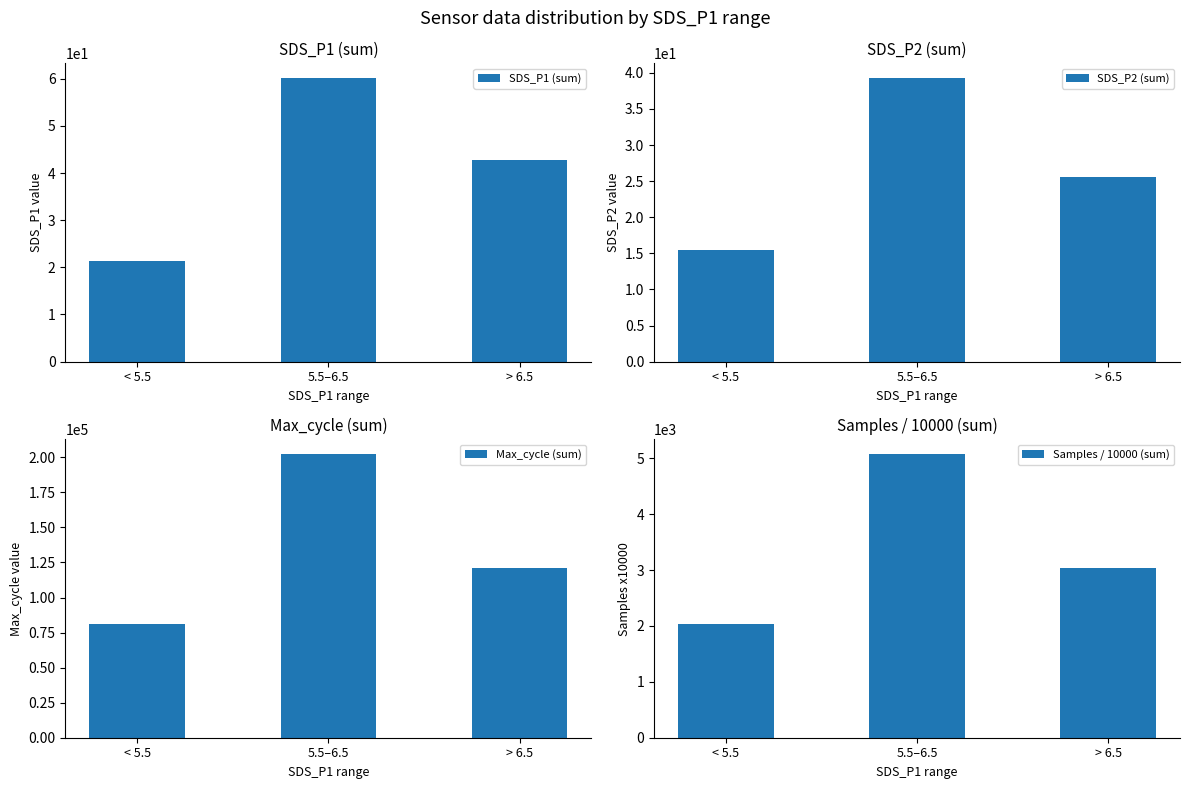

Which series has the widest spread of values?

Max_cycle (sum)